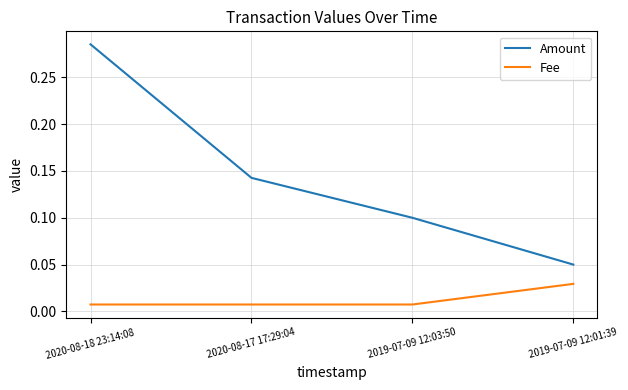

List the series in order of their peak value, highest first.

Amount, Fee